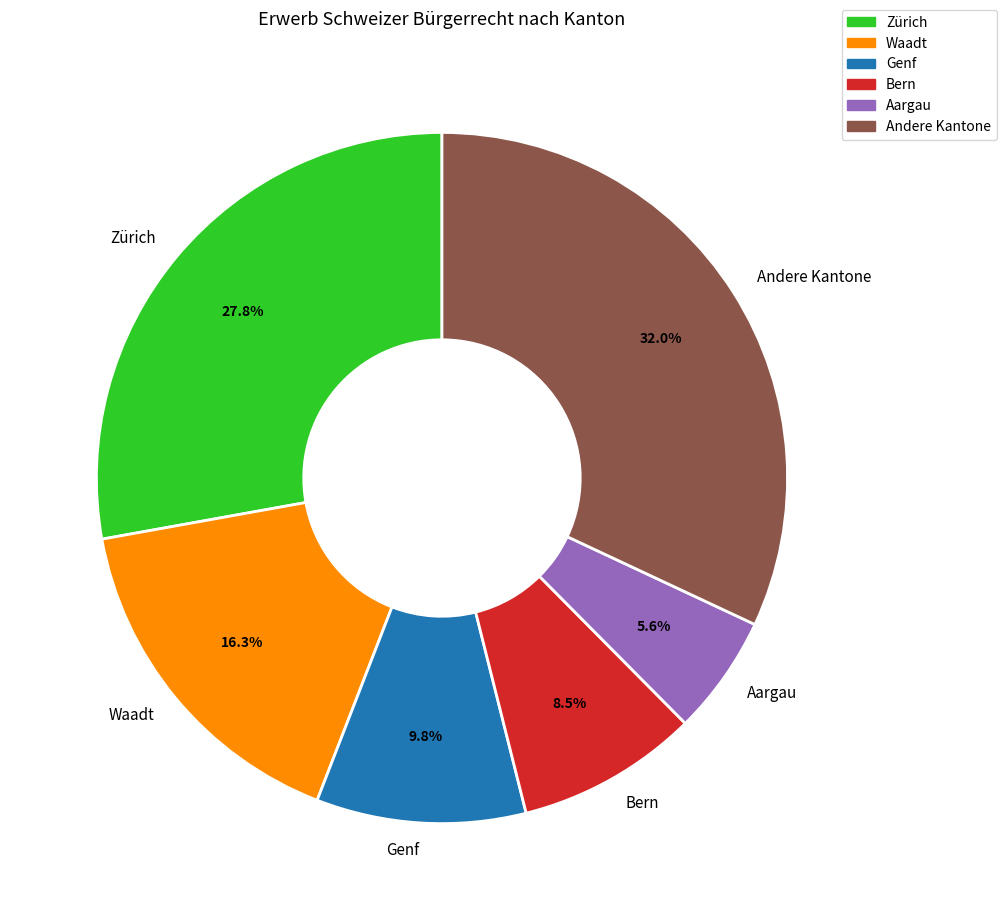

Is there a majority slice in this chart?

No